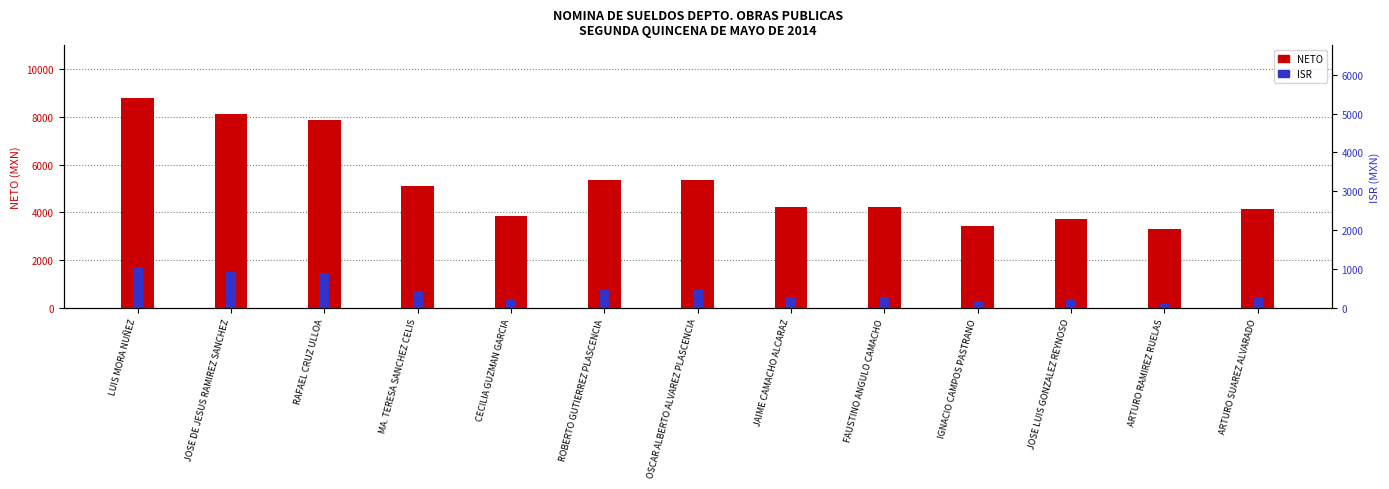

What position from the left is FAUSTINO ANGULO CAMACHO?

9